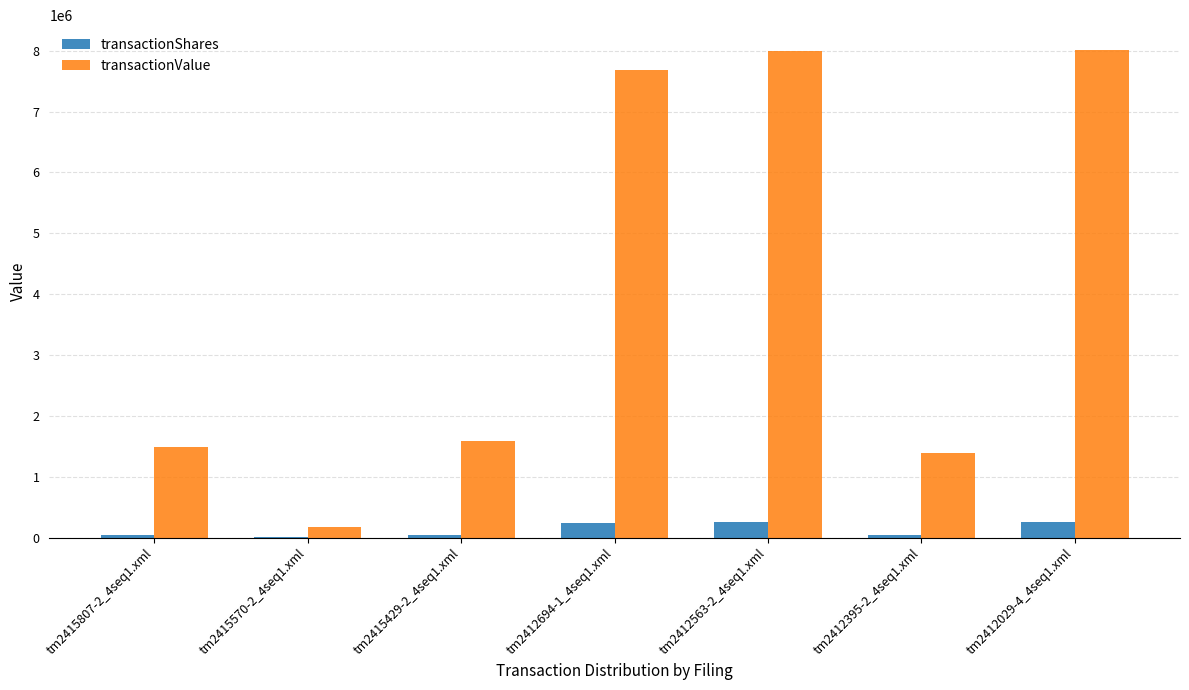

Count the number of categories in the chart.

7